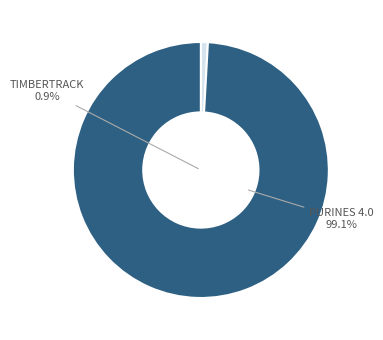

Combined, do Grupo Operativo TIMBERTRACK and Grupo Operativo PURINES 4.0 account for over 50%?

Yes